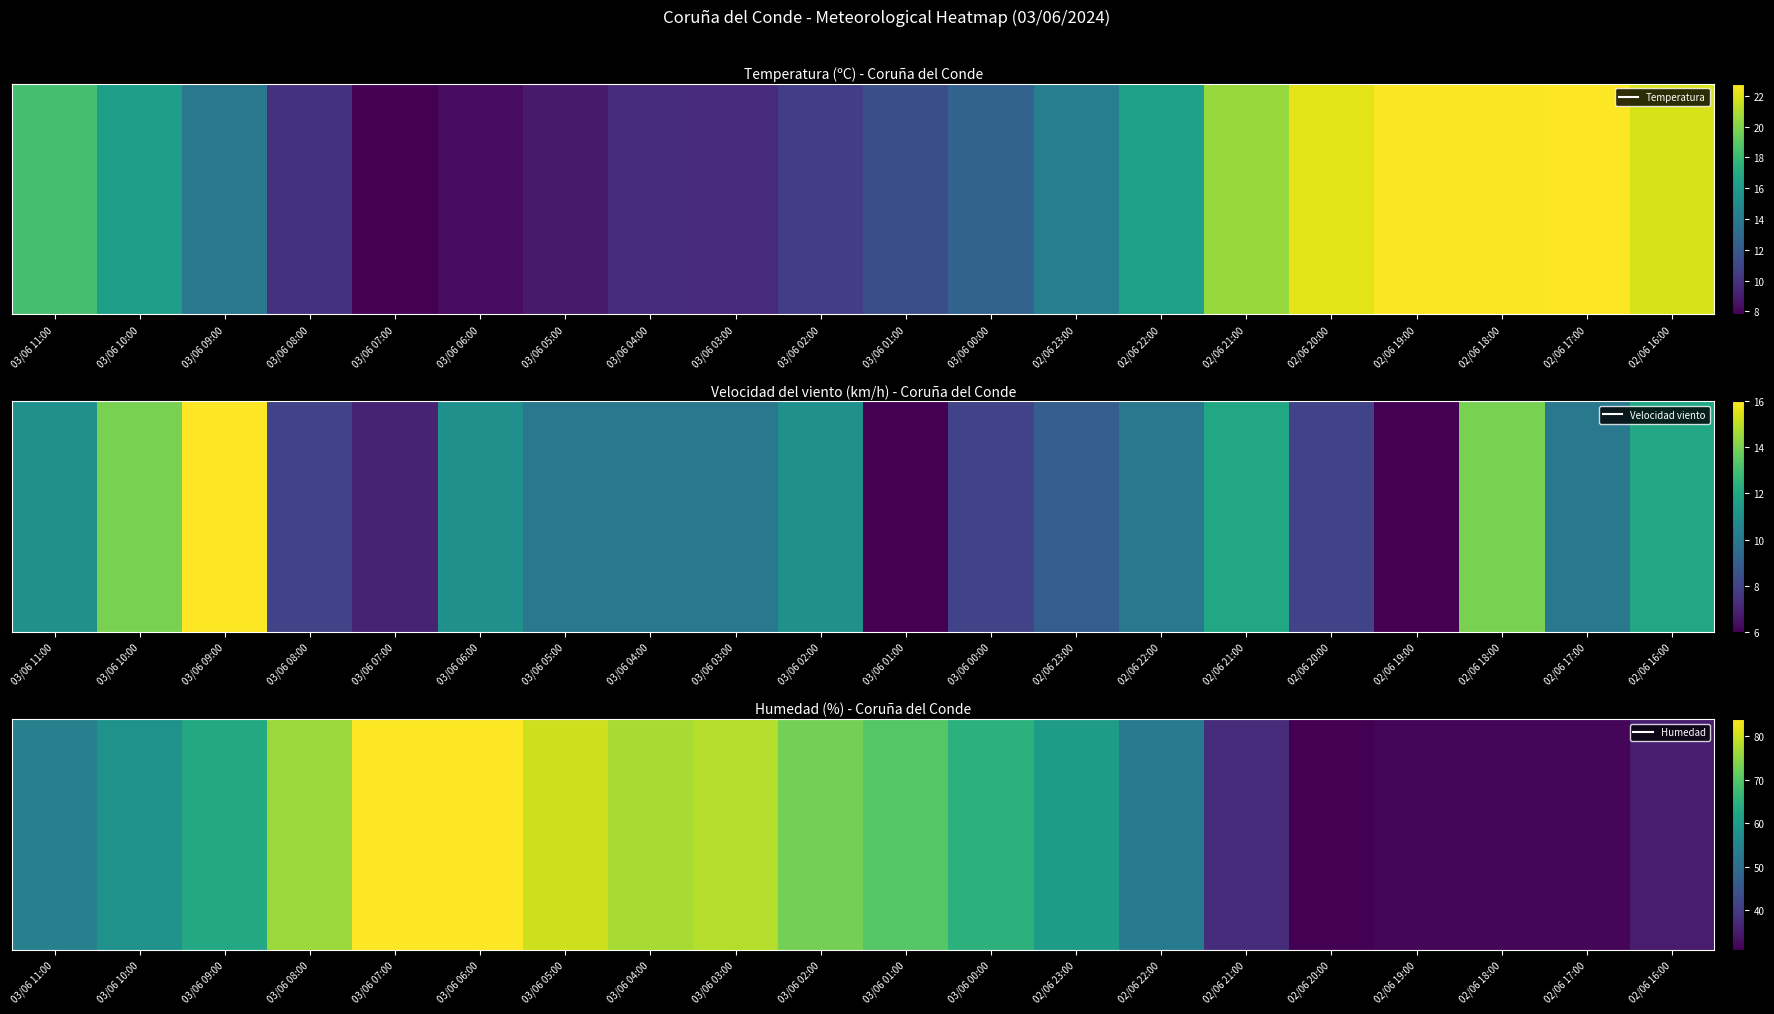

Is it true that the value at 02/06 20:00 is 31?

True